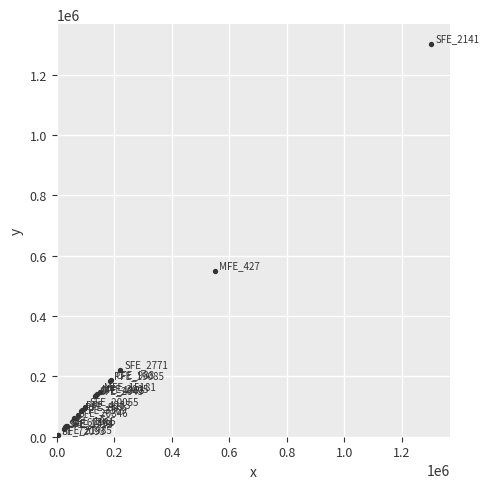

What Y value in the scatter plot is closest to 653775?

549256